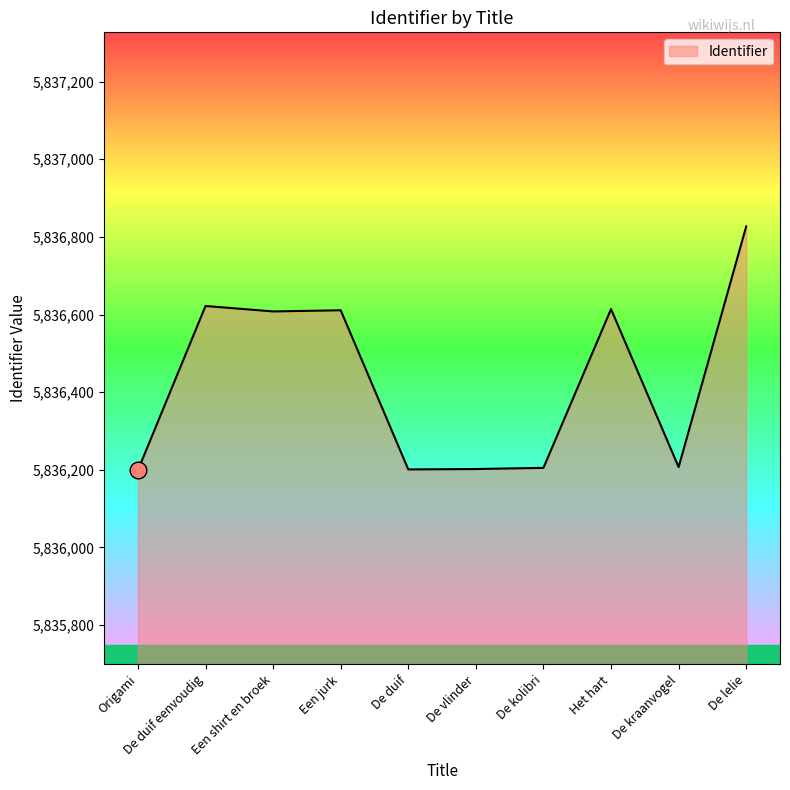

What is the smallest value displayed?

5836199